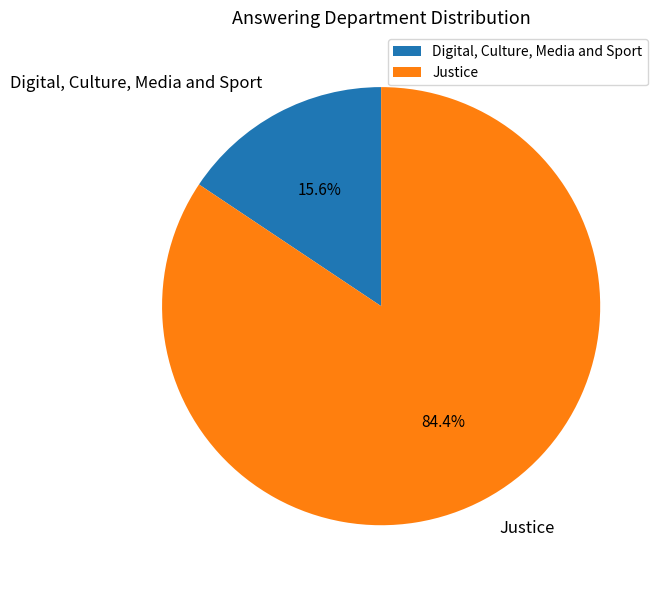

Approximately how many times larger is the value at Digital, Culture, Media and Sport compared to Justice?

0.2